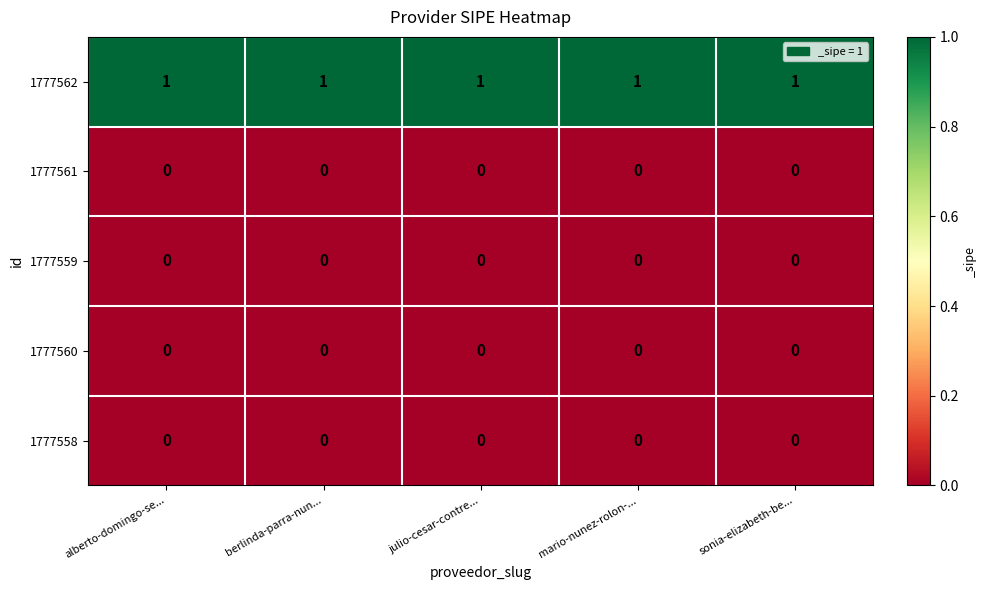

The 1777562 series shows 1 at berlinda-parra-nun.... True or false?

True